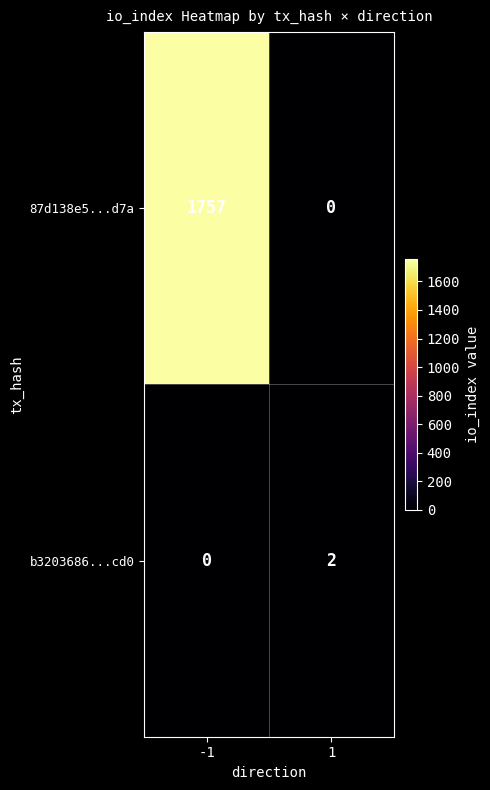

True or false: b3203686...cd0 has a value of 4 at 1.

False